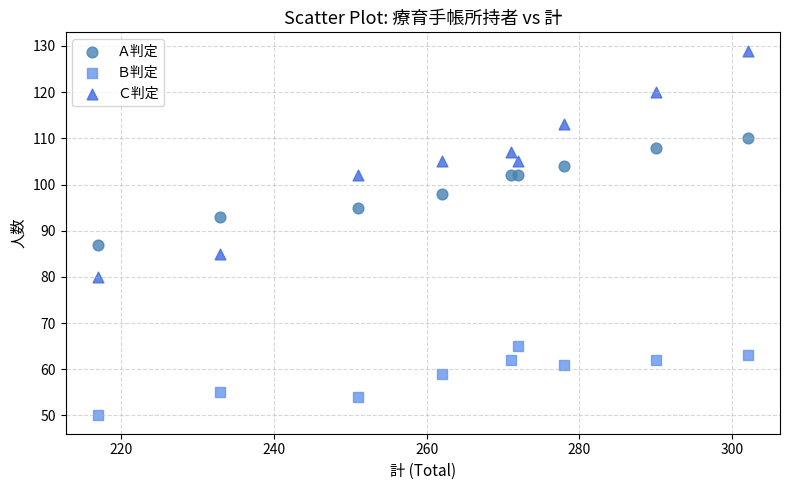

Which series contains the highest Y value?

Ｃ判定